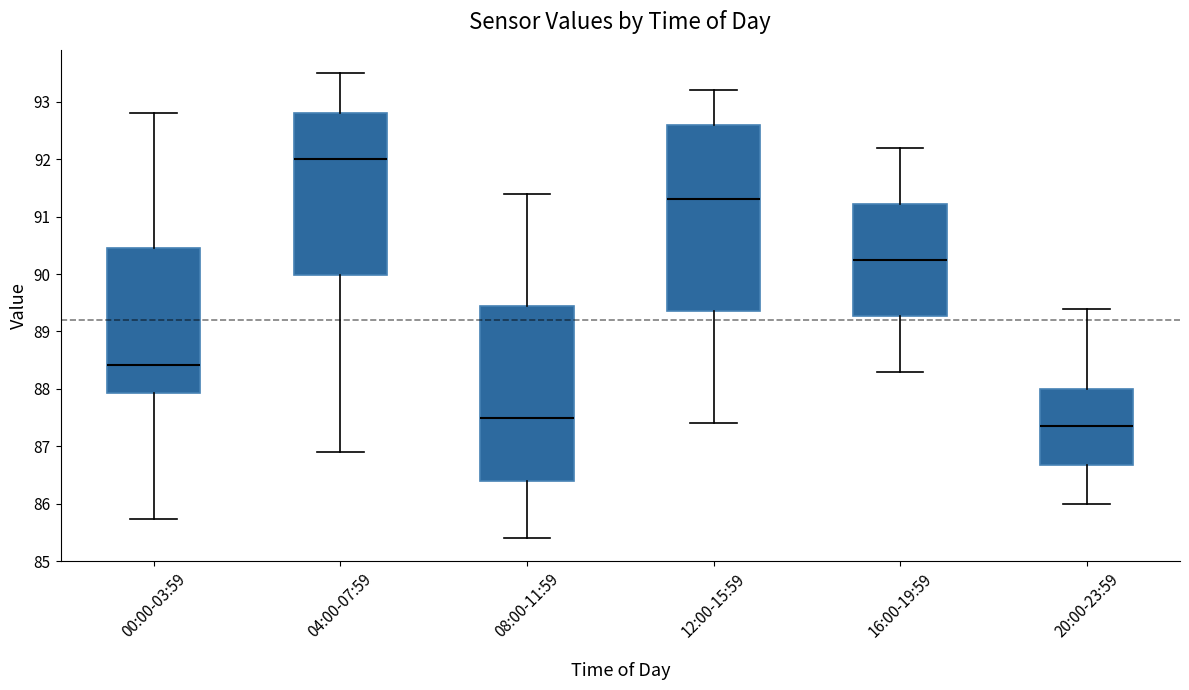

Reading left to right, read every box against the y-axis: the position of its median line, the range the box covers, and the ends of its whiskers. The values are not printed on the chart, so give them approximately, as read against the axis.

00:00-03:59: median 88.4, box 87.9 to 90.4, whiskers 85.7 to 92.8
04:00-07:59: median 92.0, box 90.0 to 92.8, whiskers 86.9 to 93.5
08:00-11:59: median 87.5, box 86.4 to 89.5, whiskers 85.4 to 91.4
12:00-15:59: median 91.3, box 89.4 to 92.6, whiskers 87.4 to 93.2
16:00-19:59: median 90.3, box 89.3 to 91.2, whiskers 88.3 to 92.2
20:00-23:59: median 87.4, box 86.7 to 88.0, whiskers 86.0 to 89.4